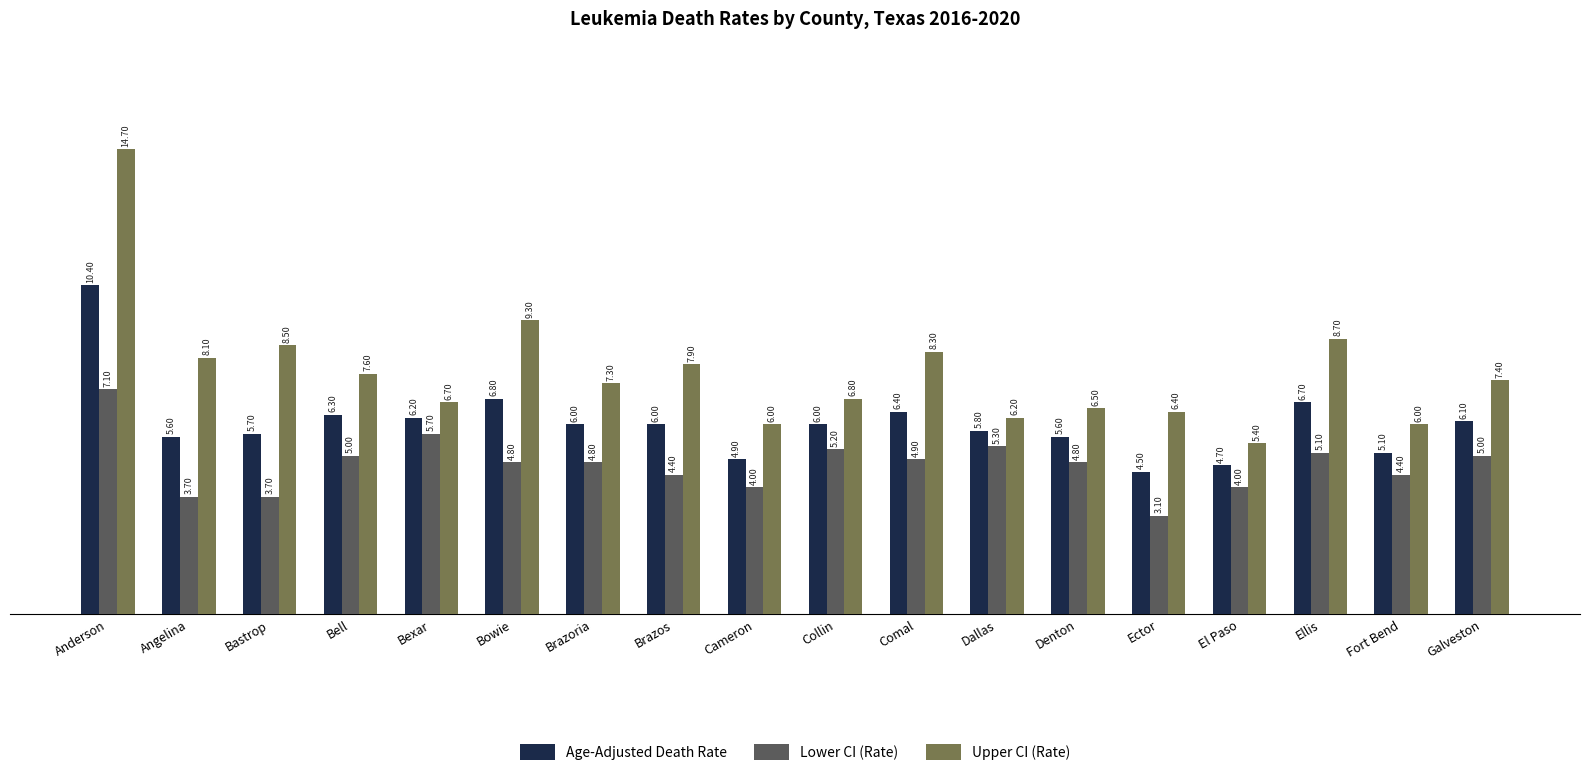

Is the value of Lower CI (Rate) at Ector greater than the value of Age-Adjusted Death Rate at Fort Bend?

No